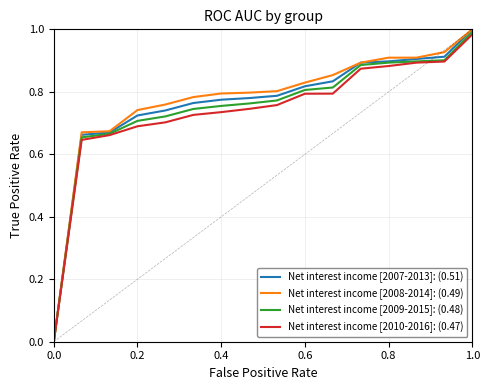

What is the average value of the Net interest income [2007-2013]: (0.51) series?

0.8